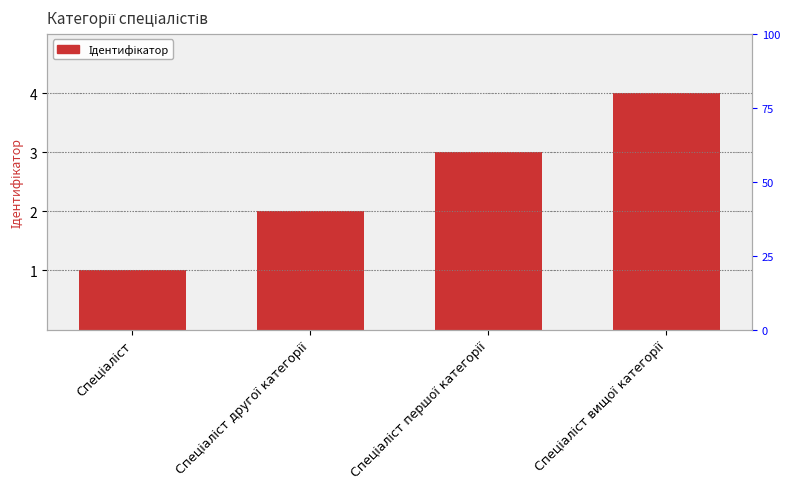

Reading left to right, transcribe all the data shown in this chart.

Спеціаліст=1	Спеціаліст другої категорії=2	Спеціаліст першої категорії=3	Спеціаліст вищої категорії=4